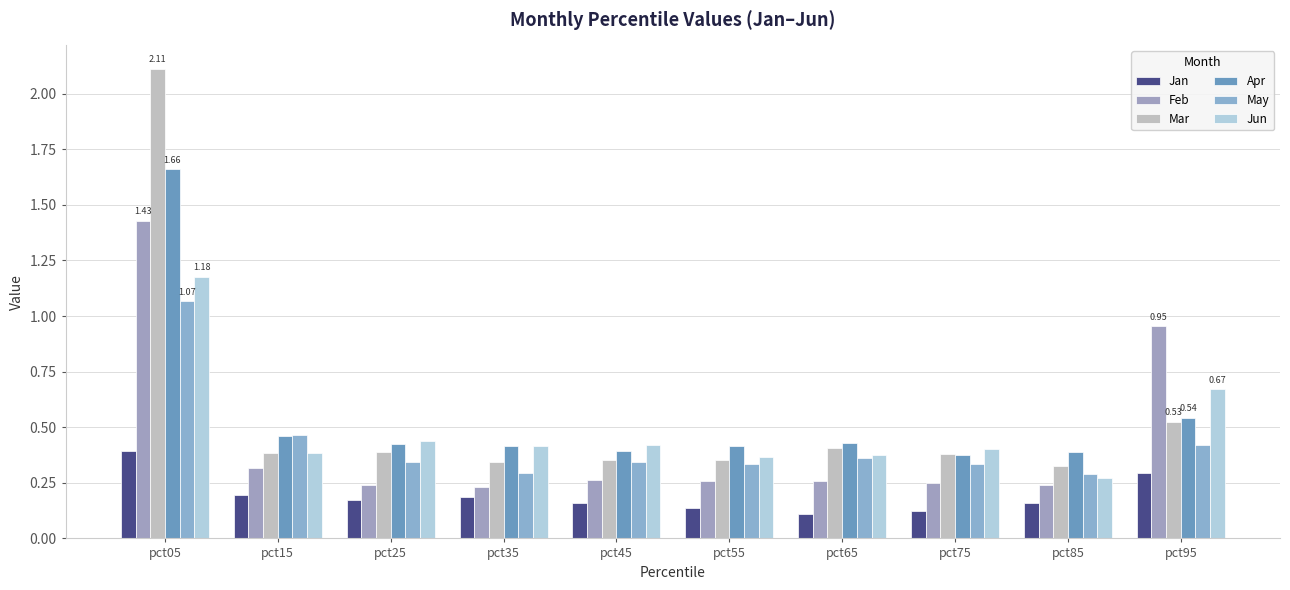

True or false: Jun has a value of 0.4 at pct75.

True